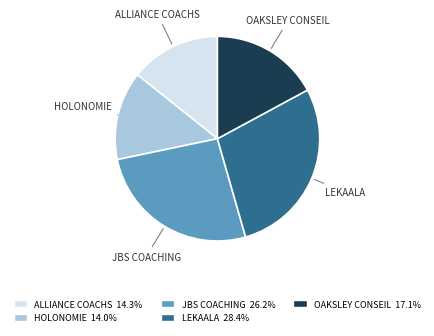

Which category has the biggest portion of the pie?

LEKAALA